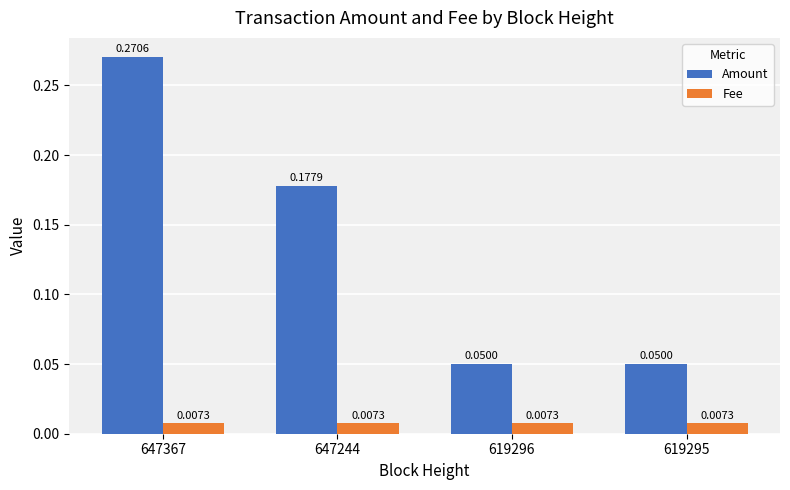

Rank the series by their maximum value, from lowest to highest.

Fee, Amount